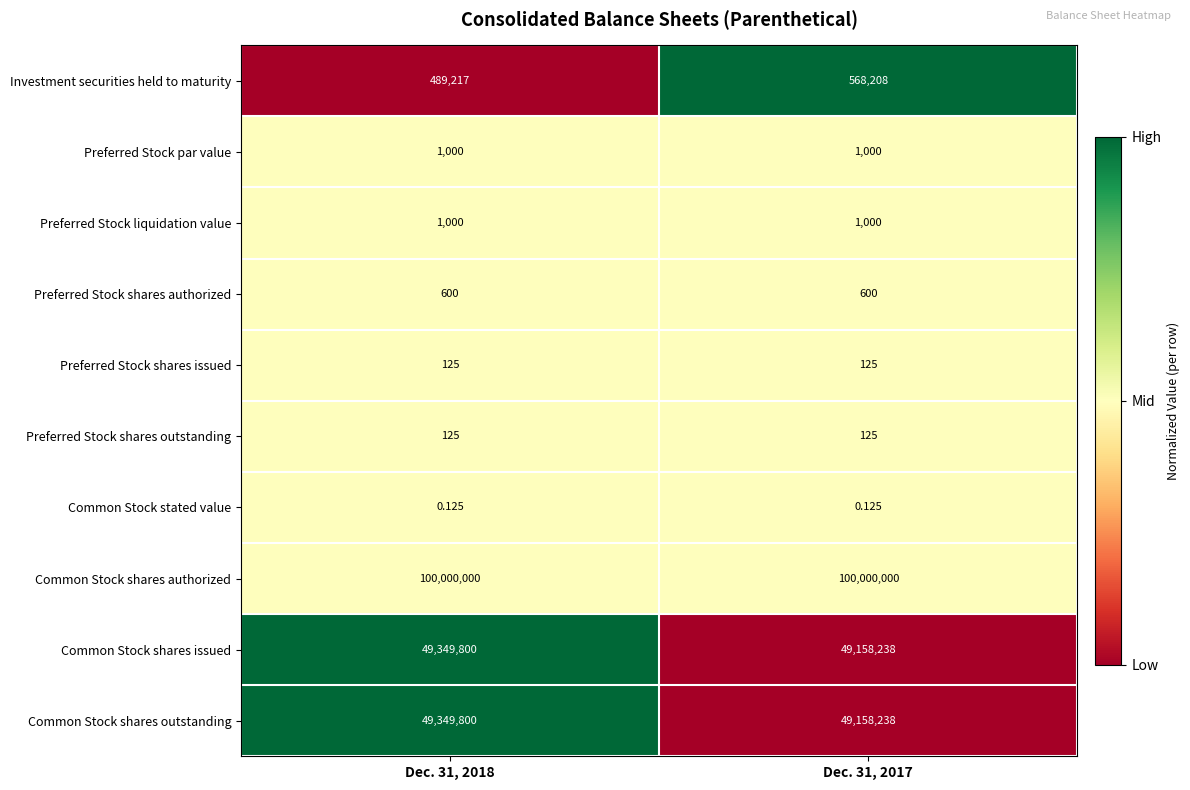

What is the total value across all series at Dec. 31, 2017?

198887534.1